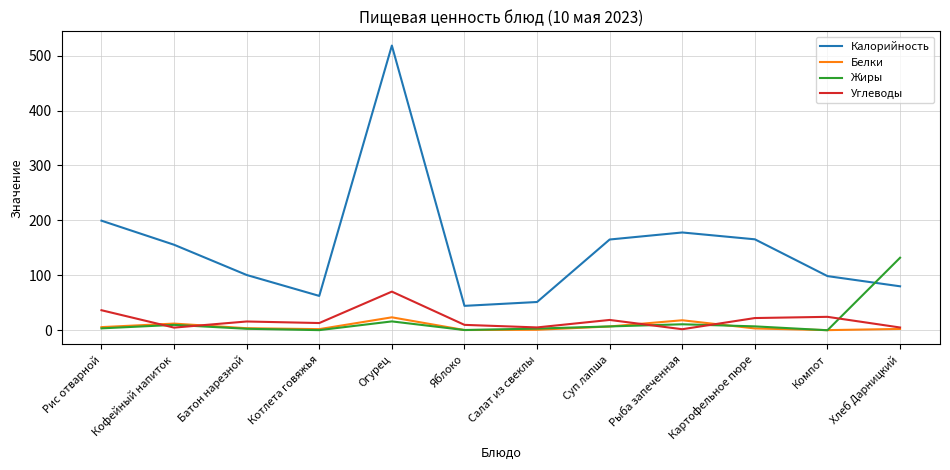

In Белки, how many points are higher than both neighbors (excluding endpoints)?

3